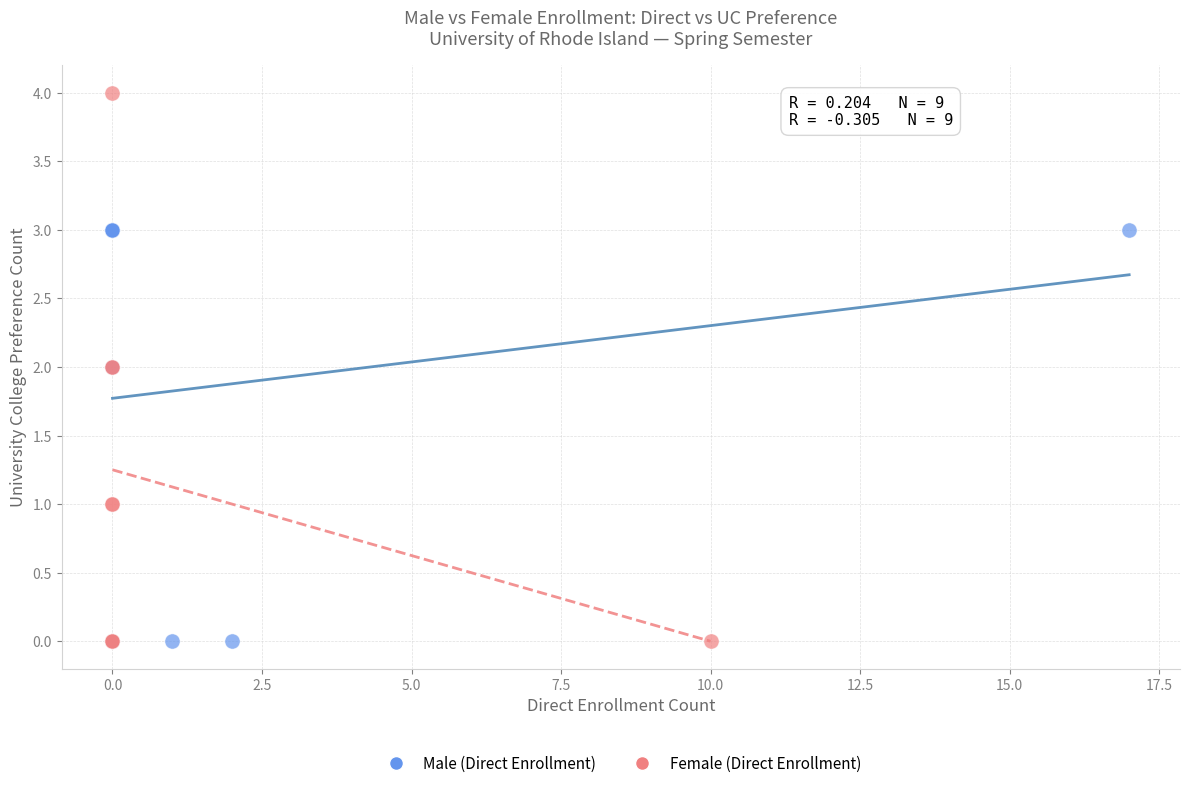

Which series contains the highest Y value?

Female (Direct Enrollment)